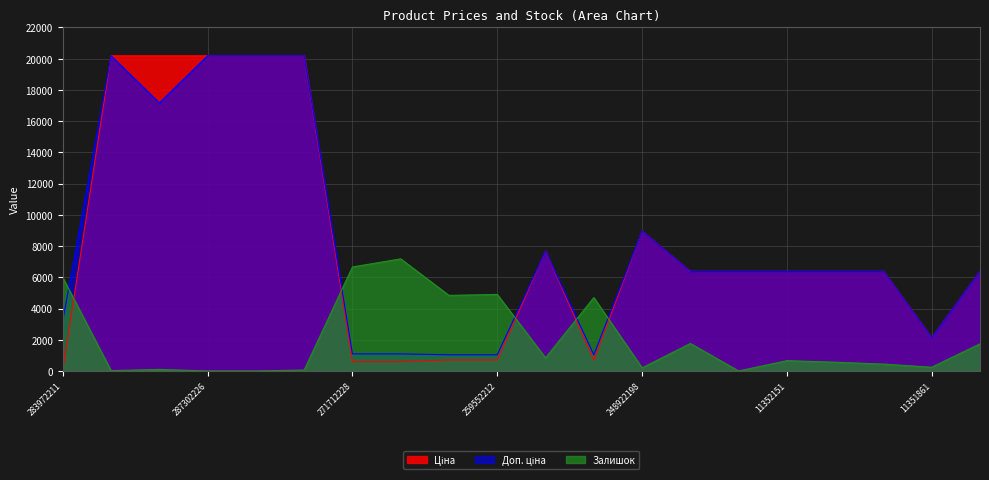

List the labels in order of Залишок value, smallest first.

287302226, 287302225, 11352182, 287302223, 287302224, 287292222, 248922198, 11351861, 11352034, 11352036, 11352151, 284392211, 11352029, 11352184, 259552189, 259552213, 259552212, 283972211, 271712228, 271712227